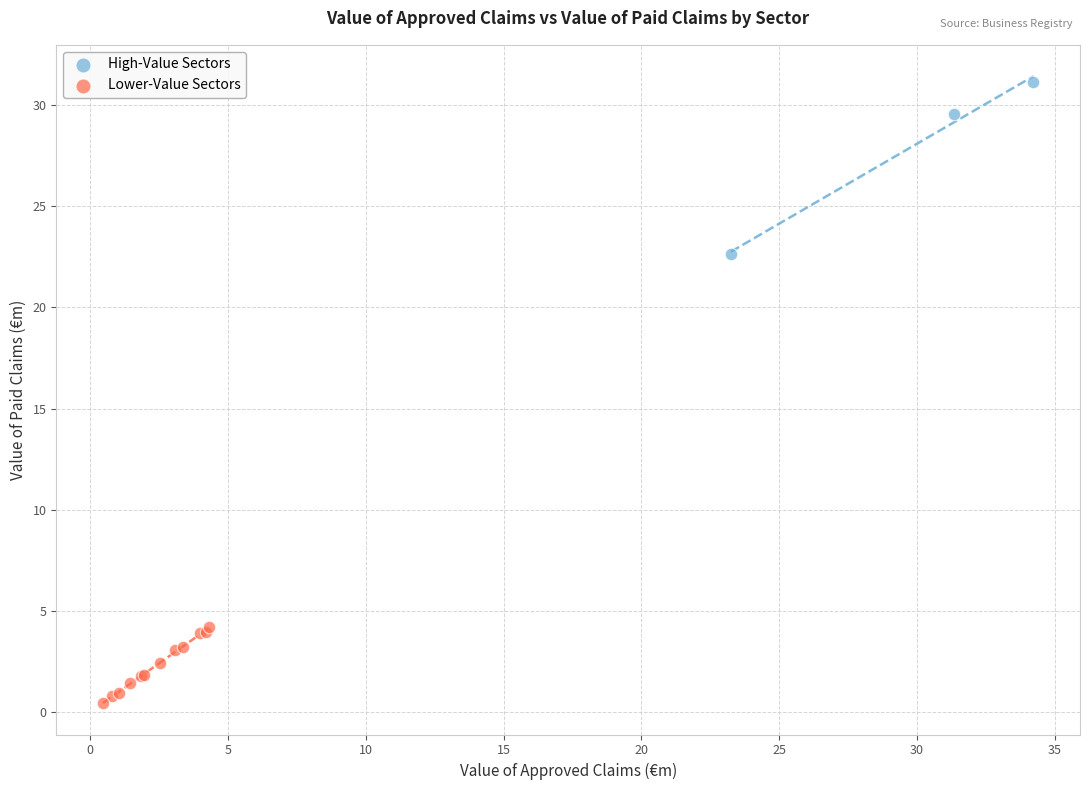

What are all the series names shown in the legend?

High-Value Sectors, Lower-Value Sectors